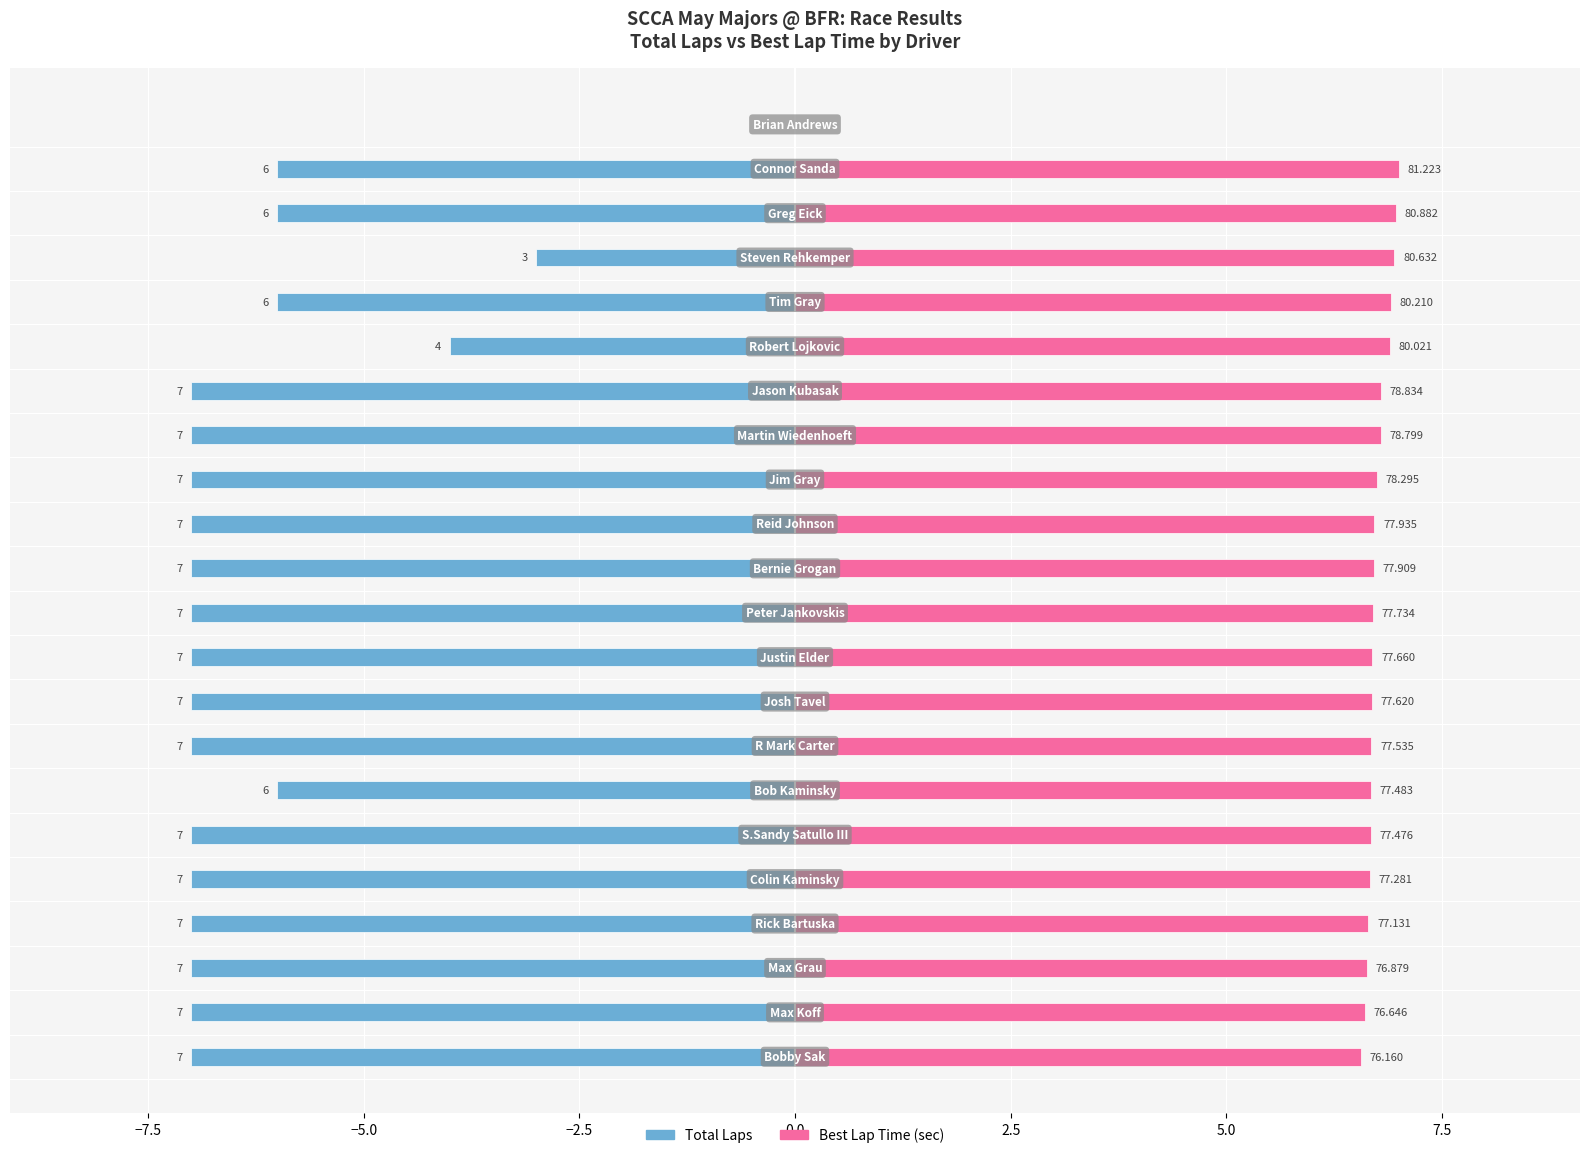

How many Total Laps values are between -7 and -6?

19